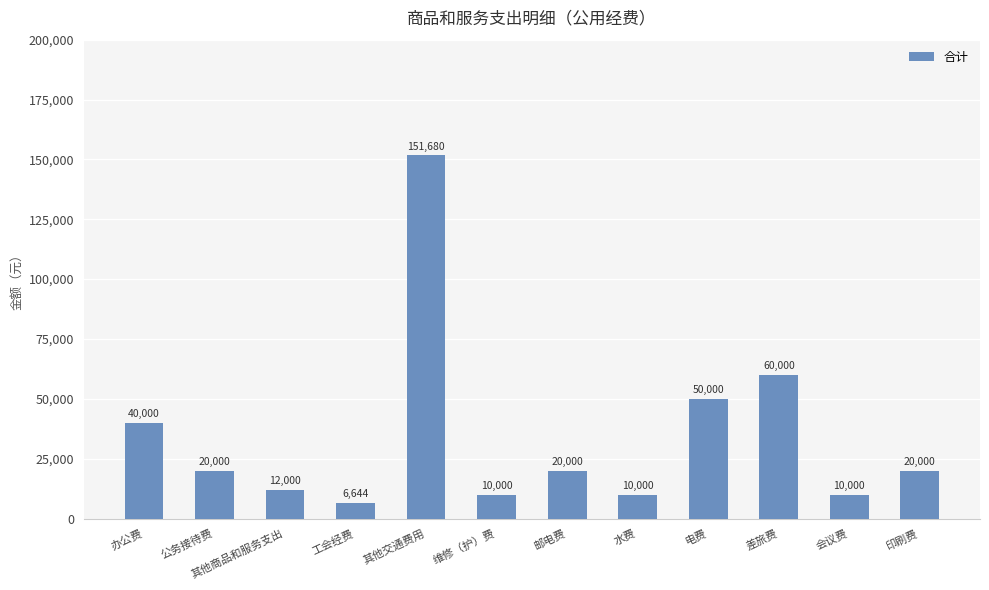

Read the value at 其他商品和服务支出.

12000